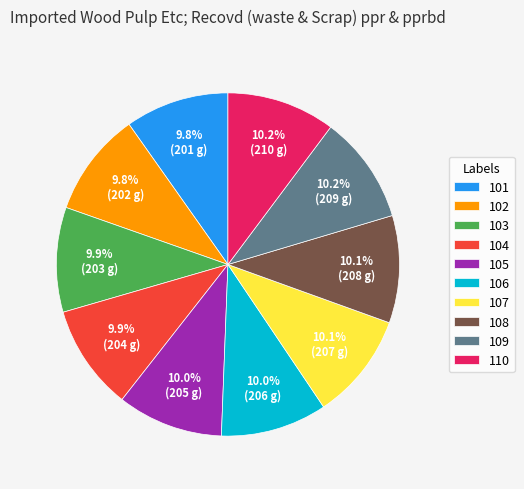

What percentage do 106 and 110 together represent?

20.2%